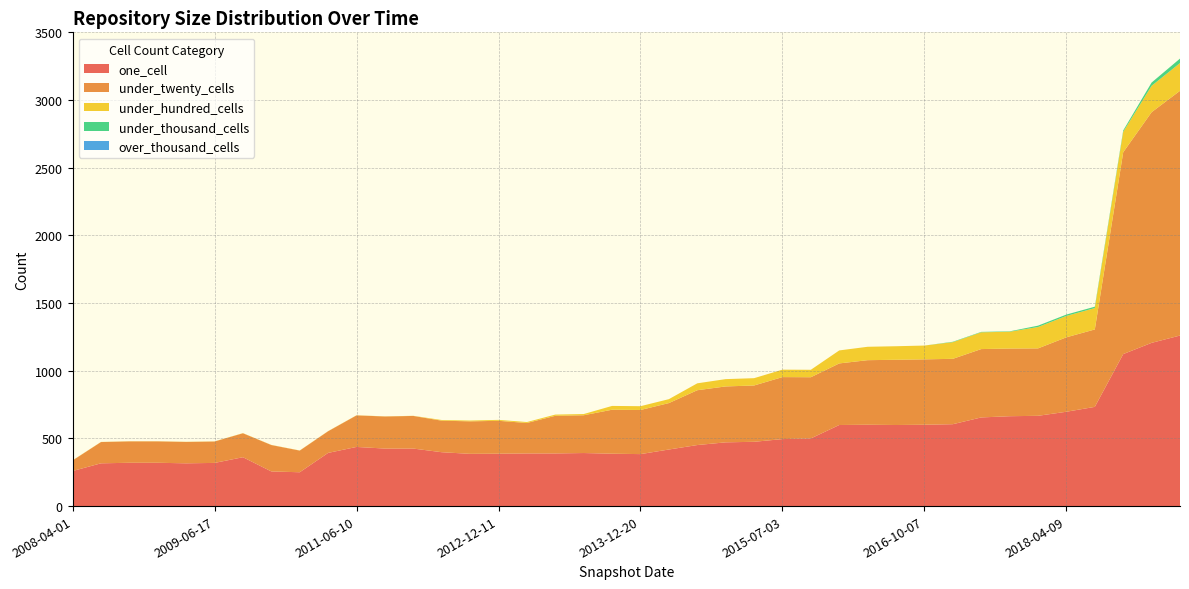

Reading left to right, what are all the values shown in this chart?

one_cell: 2008-04-01=259	2008-06-27=316	2008-10-10=320	2008-12-17=320	2009-04-06=316	2009-06-17=319	2010-04-01=361	2010-07-26=256	2010-11-17=250	2011-02-21=393	2011-06-10=437	2012-01-18=425	2012-03-26=425	2012-07-13=398	2012-10-31=386	2012-12-11=387	2013-02-20=389	2013-05-21=389	2013-07-09=392	2013-09-10=387	2013-12-20=384	2014-03-28=418	2014-09-08=451	2015-01-19=471	2015-04-09=475	2015-07-03=495	2015-10-01=500	2016-01-04=599	2016-04-05=601	2016-07-04=599	2016-10-07=601	2016-12-27=605	2017-07-24=655	2017-10-12=664	2017-12-22=667	2018-04-09=697	2018-07-11=733	2018-09-28=1123	2019-07-01=1206	2020-01-01=1260
under_twenty_cells: 2008-04-01=78	2008-06-27=157	2008-10-10=158	2008-12-17=158	2009-04-06=158	2009-06-17=158	2010-04-01=177	2010-07-26=195	2010-11-17=160	2011-02-21=160	2011-06-10=233	2012-01-18=237	2012-03-26=241	2012-07-13=233	2012-10-31=240	2012-12-11=243	2013-02-20=225	2013-05-21=278	2013-07-09=279	2013-09-10=325	2013-12-20=326	2014-03-28=343	2014-09-08=405	2015-01-19=413	2015-04-09=416	2015-07-03=458	2015-10-01=452	2016-01-04=455	2016-04-05=477	2016-07-04=482	2016-10-07=483	2016-12-27=483	2017-07-24=505	2017-10-12=500	2017-12-22=498	2018-04-09=550	2018-07-11=572	2018-09-28=1491	2019-07-01=1704	2020-01-01=1808
under_hundred_cells: 2008-04-01=1	2008-06-27=1	2008-10-10=1	2008-12-17=1	2009-04-06=1	2009-06-17=1	2010-04-01=1	2010-07-26=1	2010-11-17=1	2011-02-21=1	2011-06-10=1	2012-01-18=1	2012-03-26=1	2012-07-13=5	2012-10-31=6	2012-12-11=7	2013-02-20=7	2013-05-21=9	2013-07-09=9	2013-09-10=28	2013-12-20=28	2014-03-28=29	2014-09-08=51	2015-01-19=54	2015-04-09=54	2015-07-03=55	2015-10-01=55	2016-01-04=96	2016-04-05=99	2016-07-04=100	2016-10-07=102	2016-12-27=123	2017-07-24=124	2017-10-12=124	2017-12-22=158	2018-04-09=158	2018-07-11=158	2018-09-28=151	2019-07-01=195	2020-01-01=205
under_thousand_cells: 2008-04-01=0	2008-06-27=0	2008-10-10=0	2008-12-17=0	2009-04-06=0	2009-06-17=0	2010-04-01=0	2010-07-26=0	2010-11-17=0	2011-02-21=0	2011-06-10=0	2012-01-18=0	2012-03-26=0	2012-07-13=0	2012-10-31=0	2012-12-11=0	2013-02-20=0	2013-05-21=0	2013-07-09=0	2013-09-10=0	2013-12-20=0	2014-03-28=0	2014-09-08=0	2015-01-19=0	2015-04-09=0	2015-07-03=0	2015-10-01=0	2016-01-04=0	2016-04-05=0	2016-07-04=0	2016-10-07=0	2016-12-27=3	2017-07-24=3	2017-10-12=3	2017-12-22=10	2018-04-09=10	2018-07-11=10	2018-09-28=10	2019-07-01=24	2020-01-01=33
over_thousand_cells: 2008-04-01=0	2008-06-27=0	2008-10-10=0	2008-12-17=0	2009-04-06=0	2009-06-17=0	2010-04-01=0	2010-07-26=0	2010-11-17=0	2011-02-21=0	2011-06-10=0	2012-01-18=0	2012-03-26=0	2012-07-13=0	2012-10-31=0	2012-12-11=0	2013-02-20=0	2013-05-21=0	2013-07-09=0	2013-09-10=0	2013-12-20=0	2014-03-28=0	2014-09-08=0	2015-01-19=0	2015-04-09=0	2015-07-03=0	2015-10-01=0	2016-01-04=0	2016-04-05=0	2016-07-04=0	2016-10-07=0	2016-12-27=0	2017-07-24=0	2017-10-12=0	2017-12-22=0	2018-04-09=0	2018-07-11=0	2018-09-28=0	2019-07-01=0	2020-01-01=0